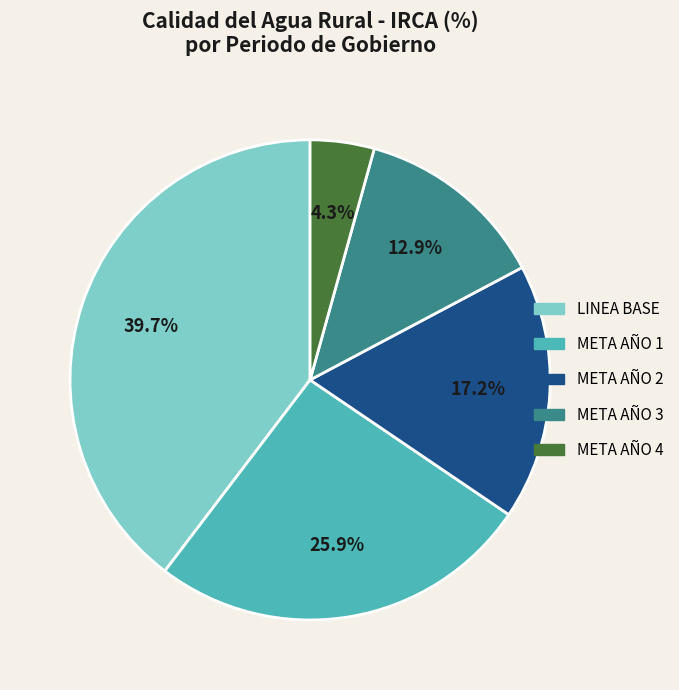

What is the total percentage of META AÑO 4 and LINEA BASE?

44.0%